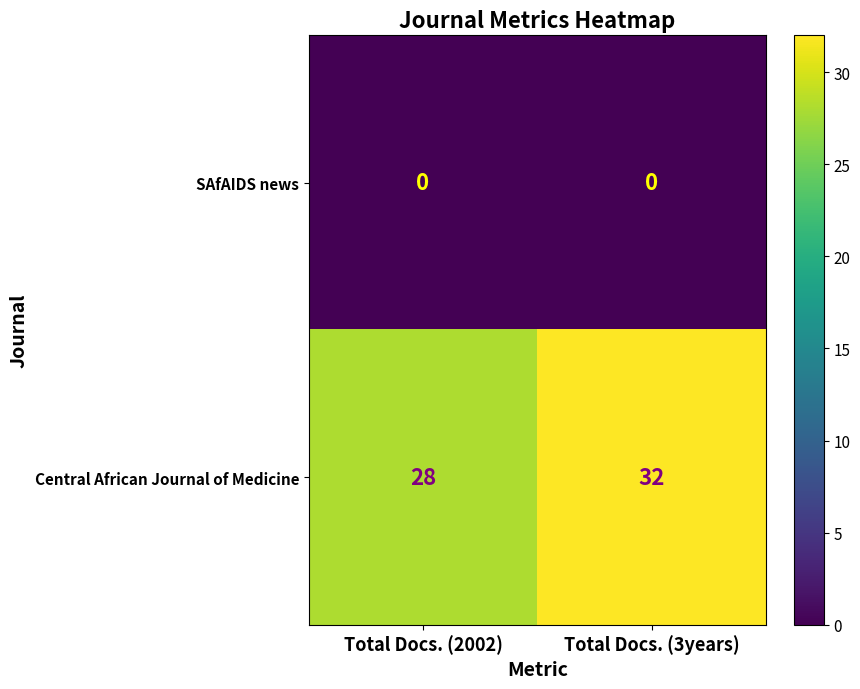

Which series has the largest total across all categories?

Central African Journal of Medicine